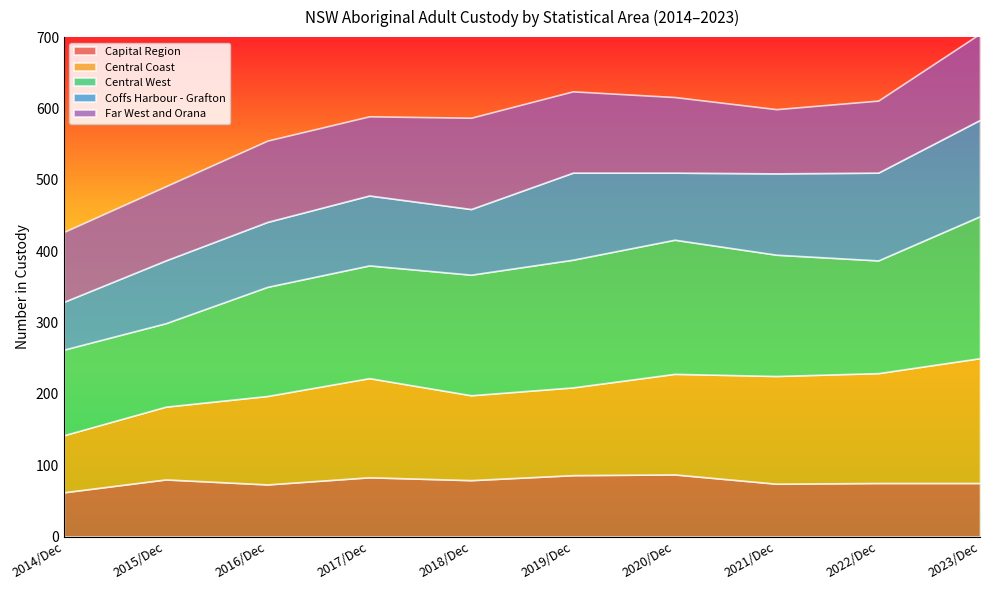

Reading right to left, list all the values displayed in this chart.

Capital Region: 2023/Dec=75	2022/Dec=75	2021/Dec=74	2020/Dec=87	2019/Dec=86	2018/Dec=79	2017/Dec=83	2016/Dec=73	2015/Dec=80	2014/Dec=62
Central Coast: 2023/Dec=175	2022/Dec=154	2021/Dec=151	2020/Dec=141	2019/Dec=123	2018/Dec=119	2017/Dec=139	2016/Dec=124	2015/Dec=102	2014/Dec=80
Central West: 2023/Dec=199	2022/Dec=158	2021/Dec=170	2020/Dec=188	2019/Dec=179	2018/Dec=169	2017/Dec=158	2016/Dec=153	2015/Dec=117	2014/Dec=120
Coffs Harbour - Grafton: 2023/Dec=135	2022/Dec=123	2021/Dec=114	2020/Dec=94	2019/Dec=122	2018/Dec=92	2017/Dec=98	2016/Dec=91	2015/Dec=88	2014/Dec=67
Far West and Orana: 2023/Dec=121	2022/Dec=101	2021/Dec=90	2020/Dec=106	2019/Dec=114	2018/Dec=128	2017/Dec=111	2016/Dec=114	2015/Dec=104	2014/Dec=98